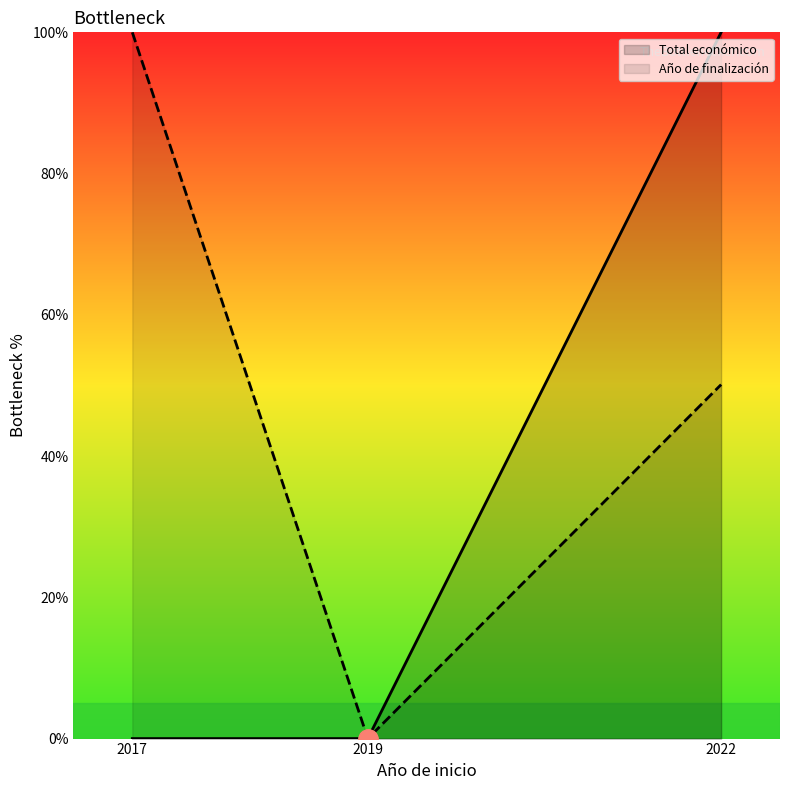

What is the sum of all Total económico values?

100.0